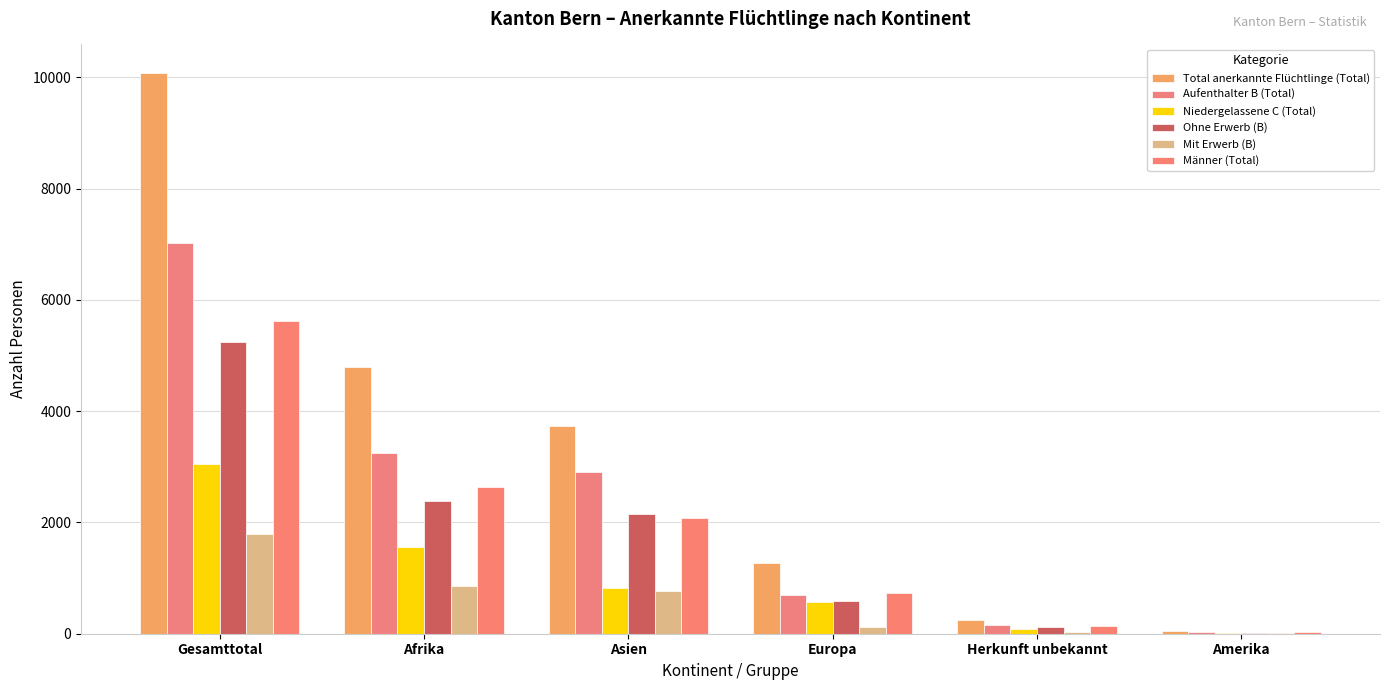

Is the value of Aufenthalter B (Total) at Amerika greater than the value of Total anerkannte Flüchtlinge (Total) at Gesamttotal?

No